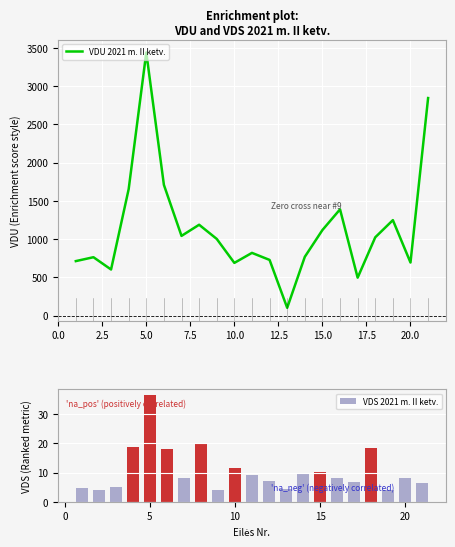

What is the lowest value of the VDS 2021 m. II ketv. series?

4.0